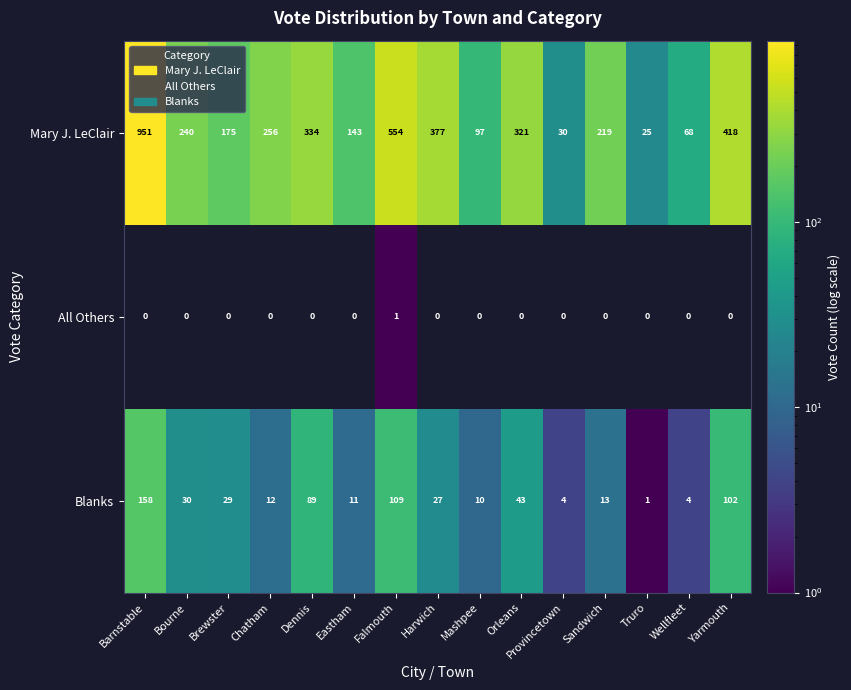

Between Bourne and Harwich, which series saw the biggest shift?

Mary J. LeClair